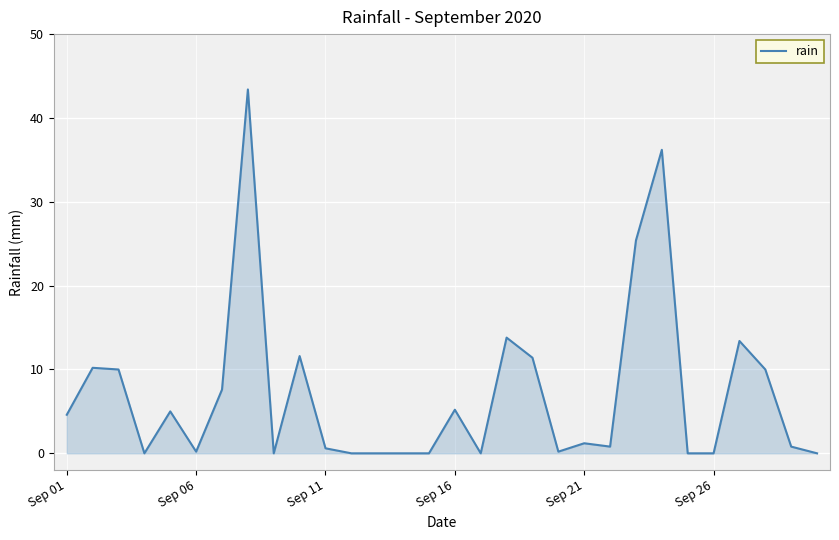

What is the maximum value shown in the chart?

43.4